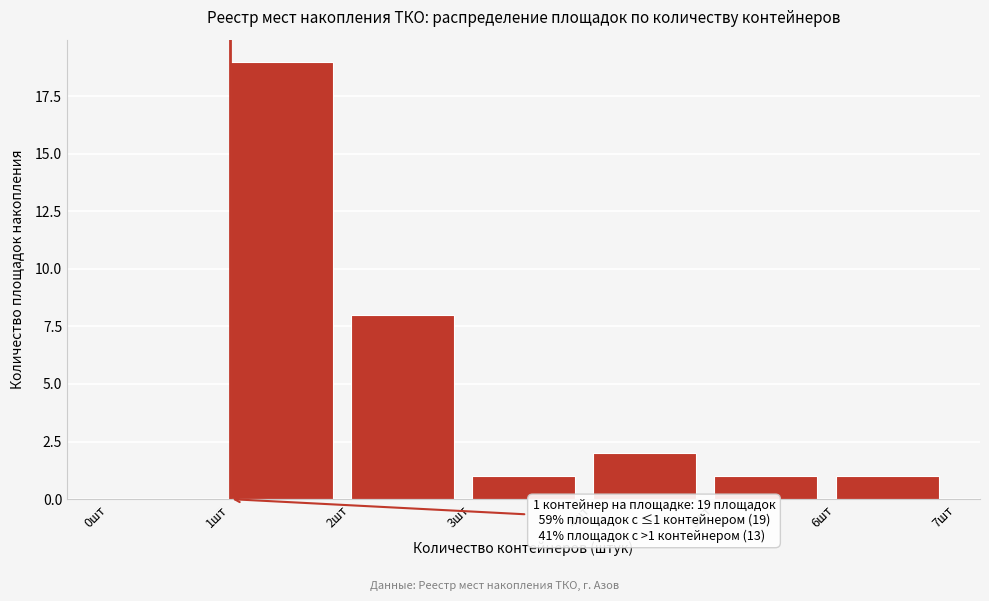

Over which range of the x-axis is the bar tallest?

1 to 2